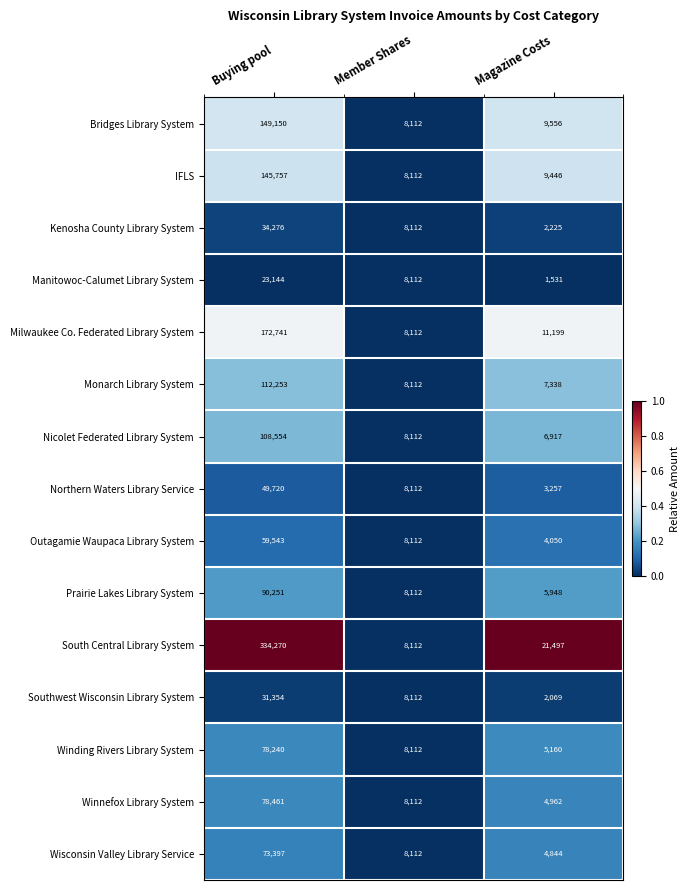

Between Buying pool and Member Shares, which series saw the biggest shift?

South Central Library System